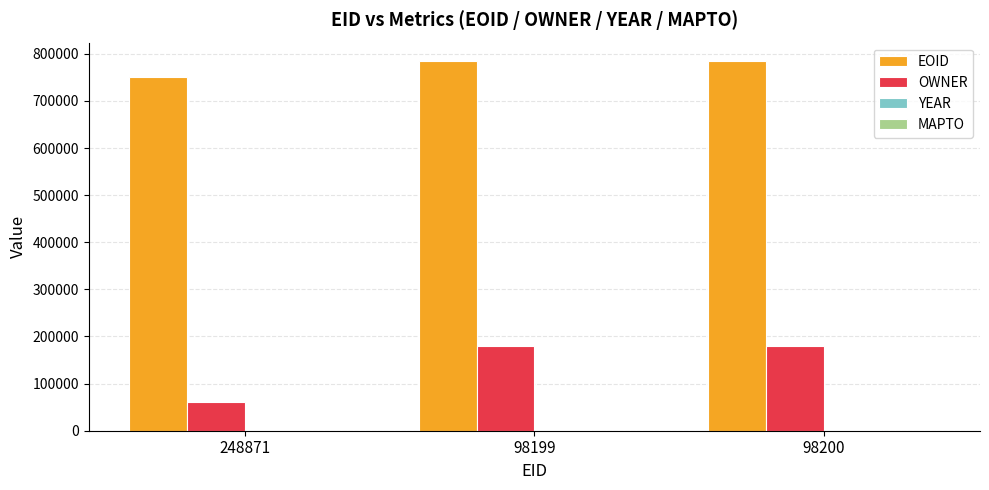

What is the sum of all EOID values?

2319403